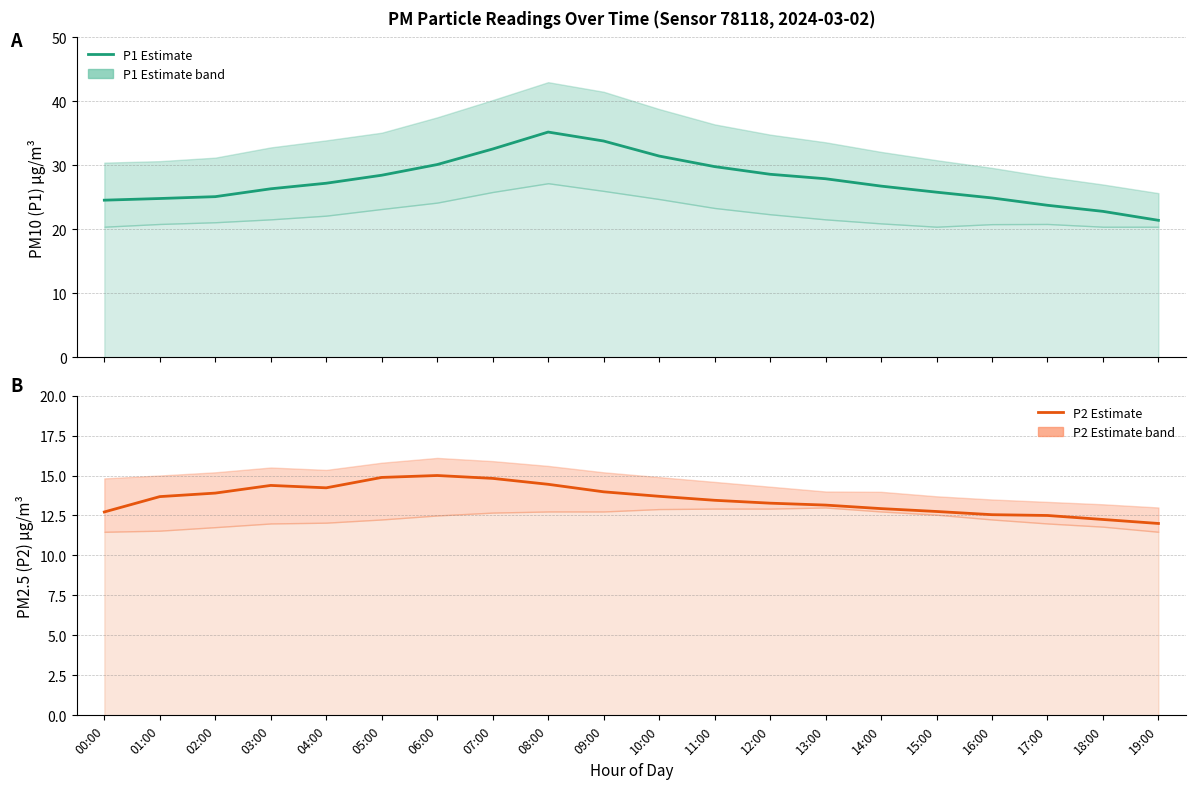

Which series changed the most between 12:00 and 13:00?

P1 (PM10) estimate